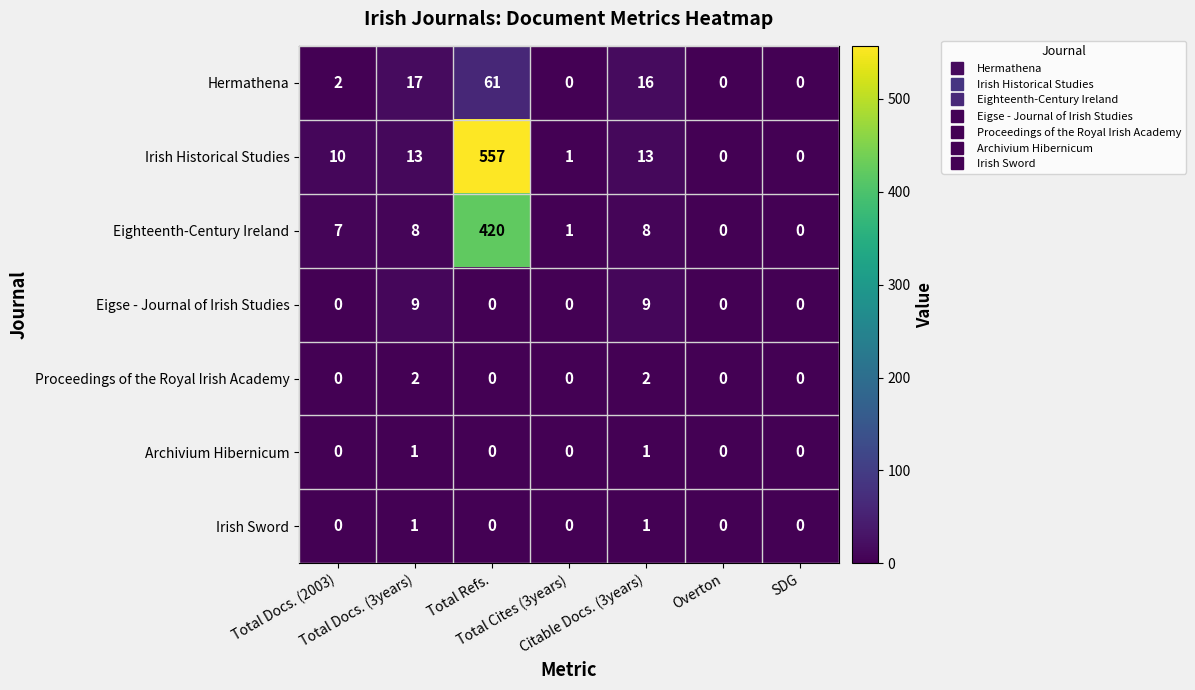

Which series has the widest spread of values?

Irish Historical Studies